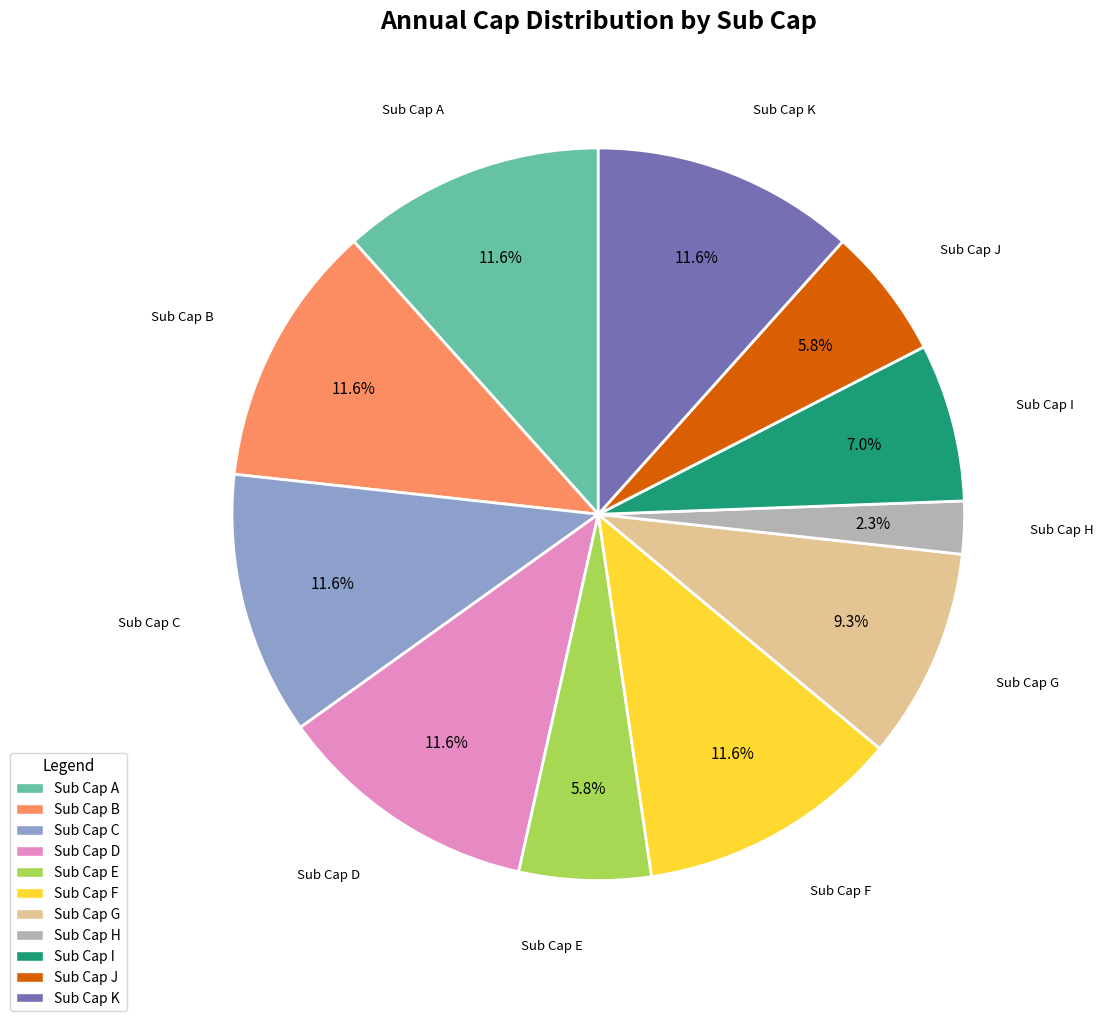

What is the smallest slice in the pie chart?

Sub Cap H